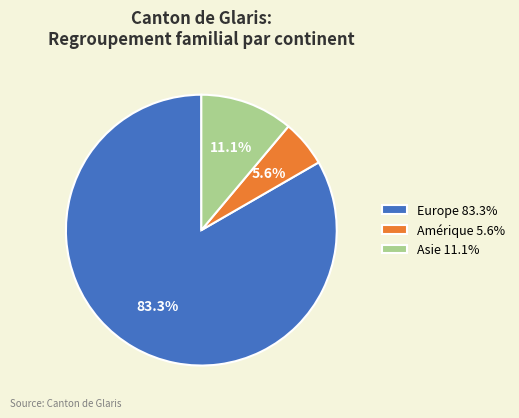

What percentage is the Asie slice, to the nearest percent?

11%